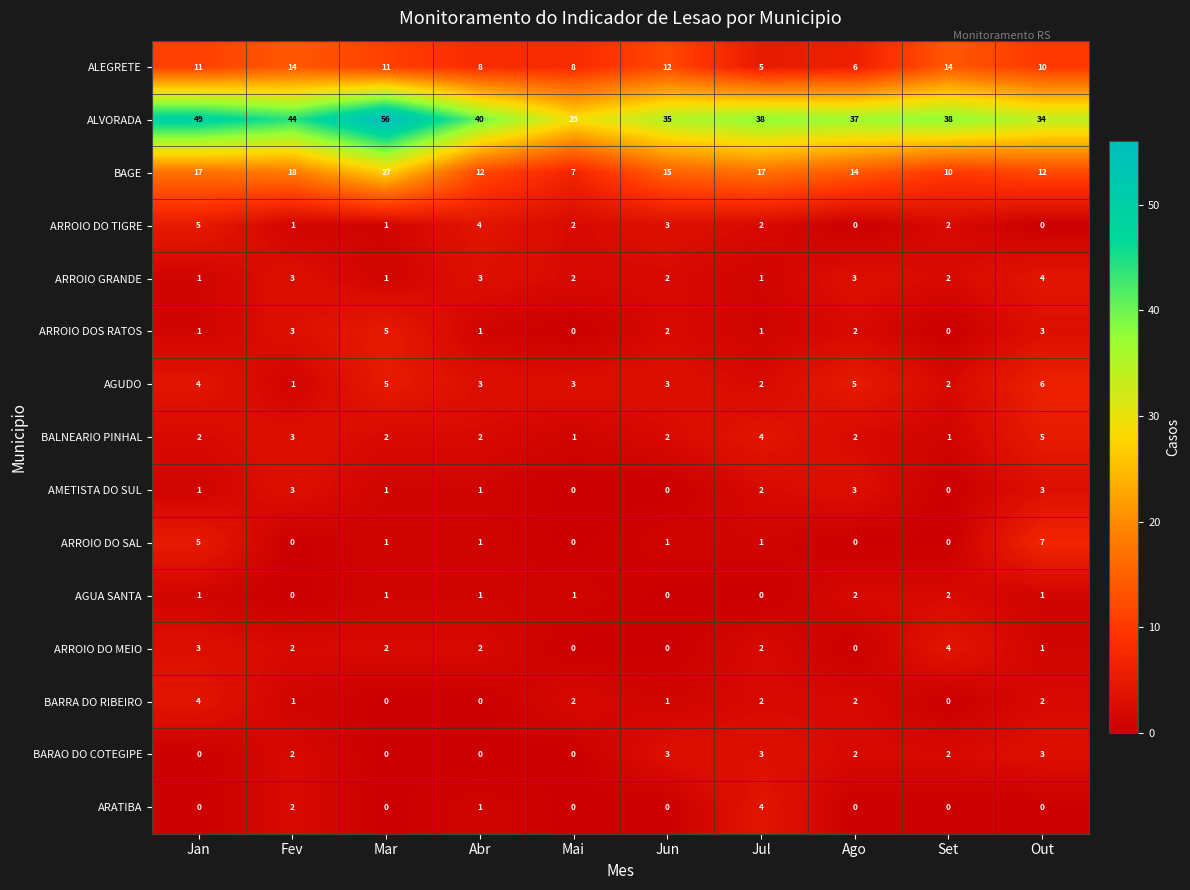

What is the difference between the highest and lowest values at Mar?

56